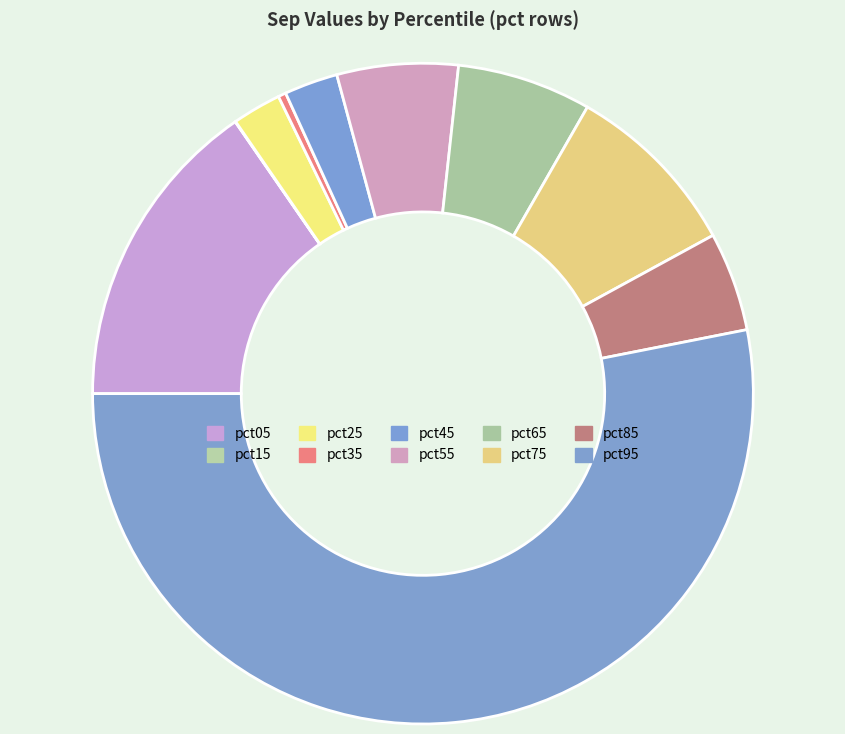

Combined, what portion of the pie is pct05 and pct85?

20.2%